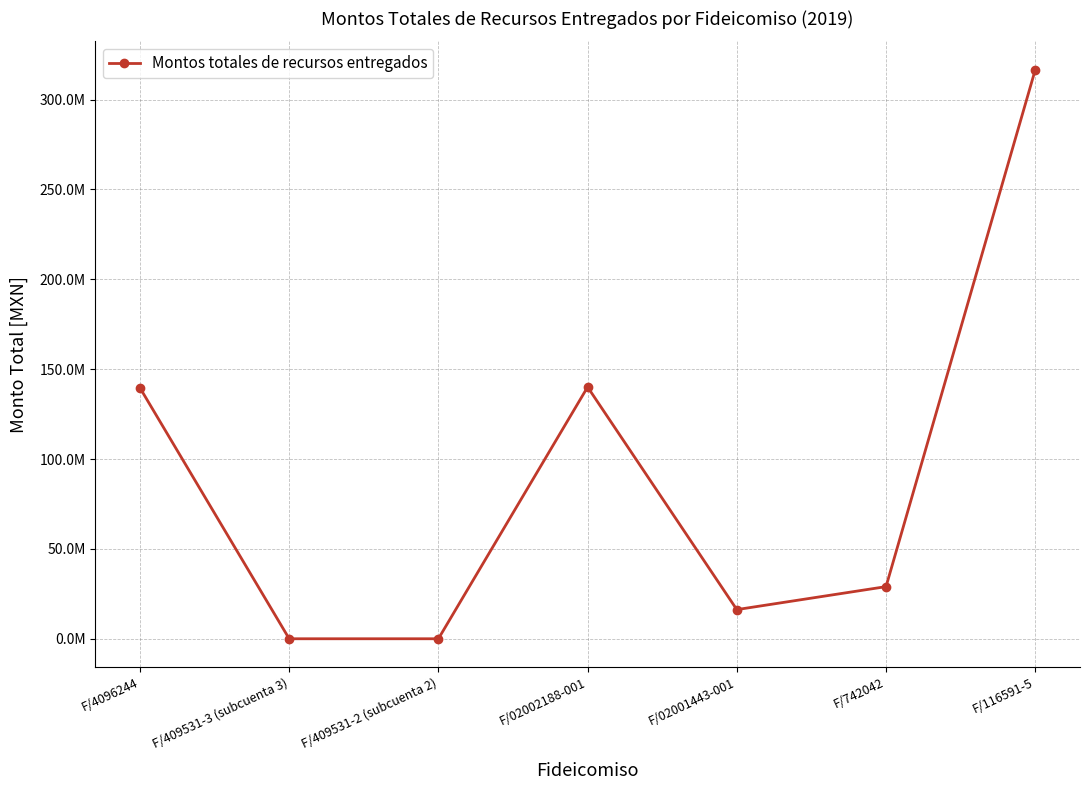

Is this an area chart (filled region under the line)?

No